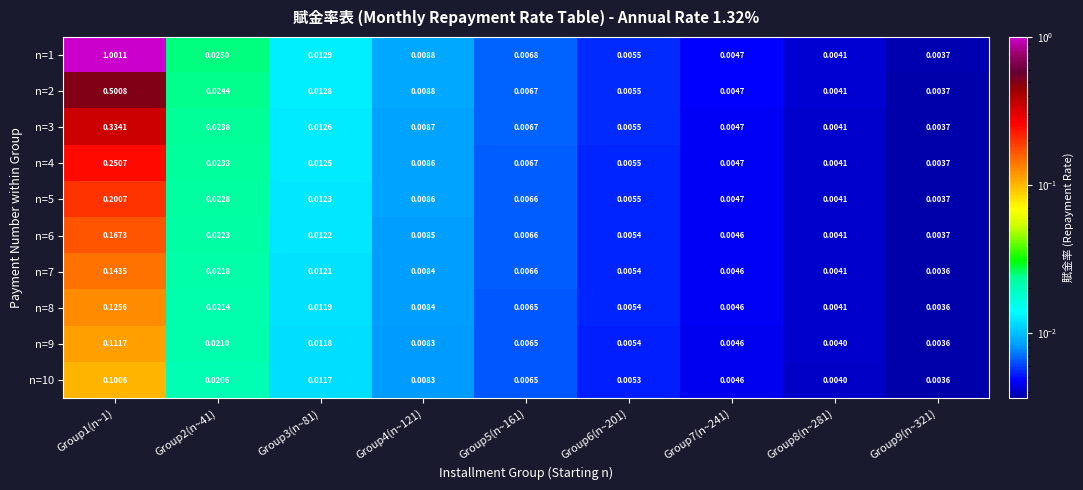

Is the value of n=7 at Group7(n~241) greater than the value of n=5 at Group8(n~281)?

Yes